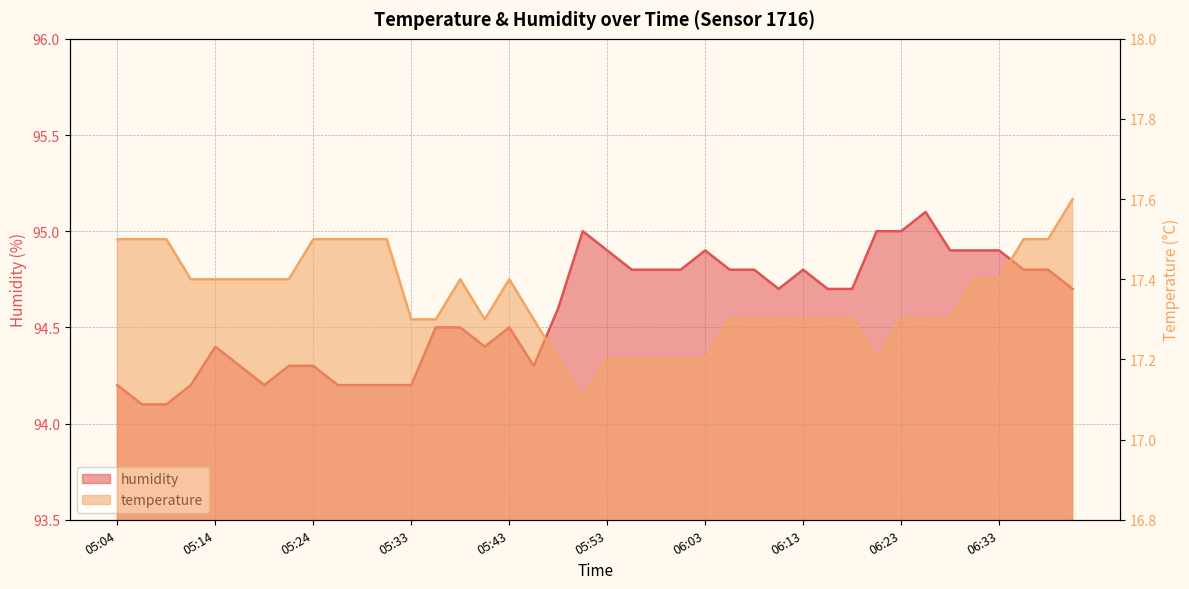

List the series in order of their peak value, highest first.

humidity, temperature